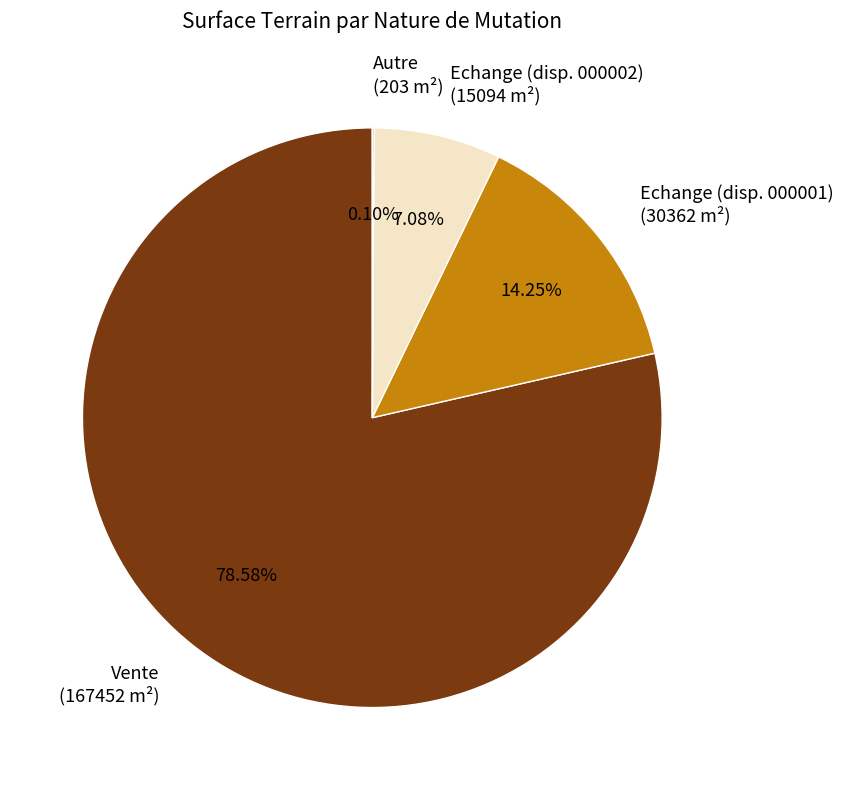

What is the majority slice?

Vente (167452 m²)